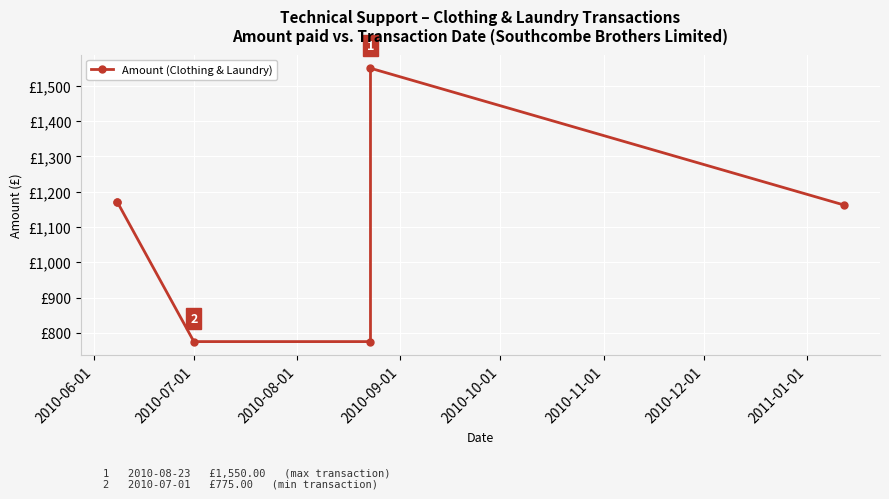

What is the difference between the values at 2010-09-01 and 2010-11-01?

387.5